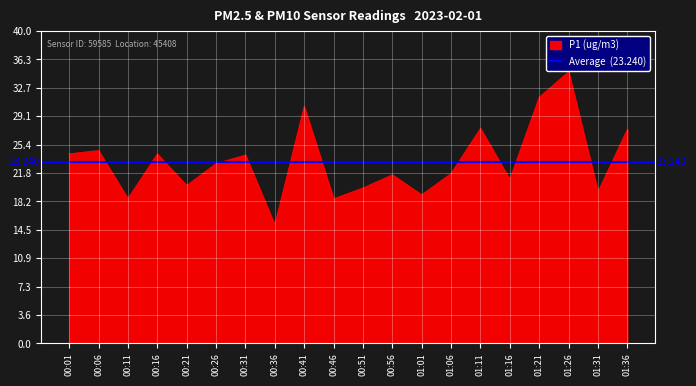

Rank the categories by value from lowest to highest.

00:36, 00:46, 00:11, 01:01, 01:31, 00:51, 00:21, 01:16, 00:56, 01:06, 00:26, 00:31, 00:16, 00:01, 00:06, 01:36, 01:11, 00:41, 01:21, 01:26